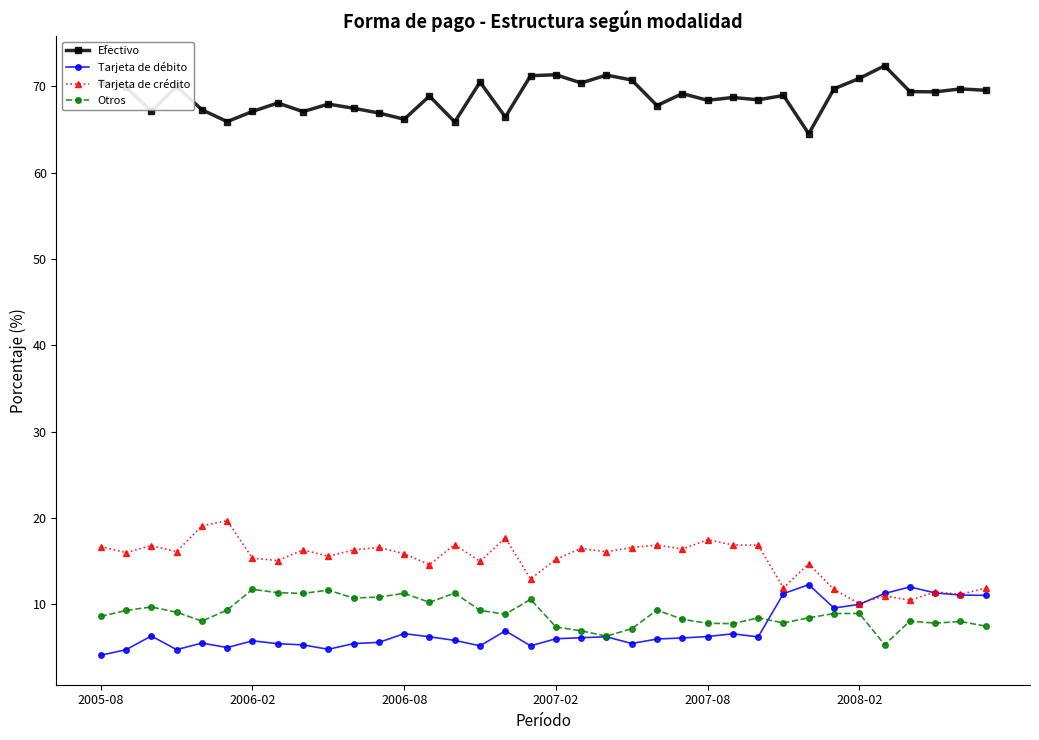

True or false: Otros and Efectivo cross at least once.

False